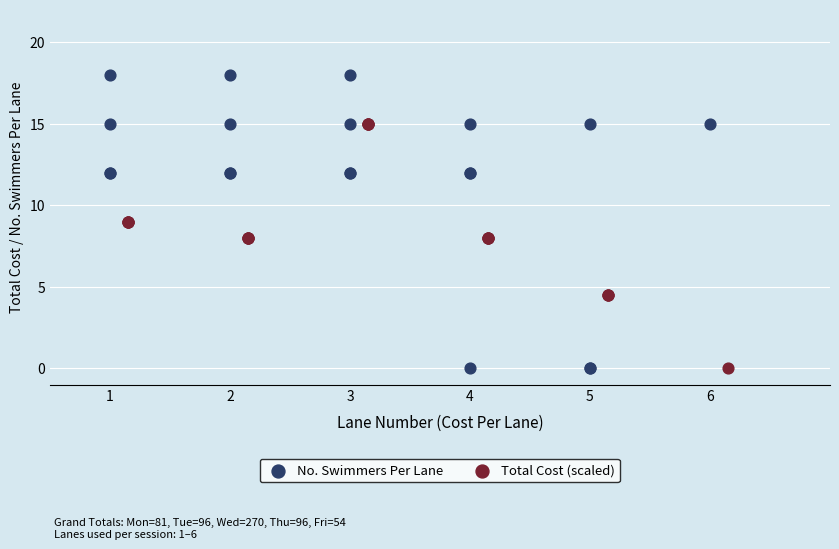

Which series has the widest spread of Y values?

No. Swimmers Per Lane